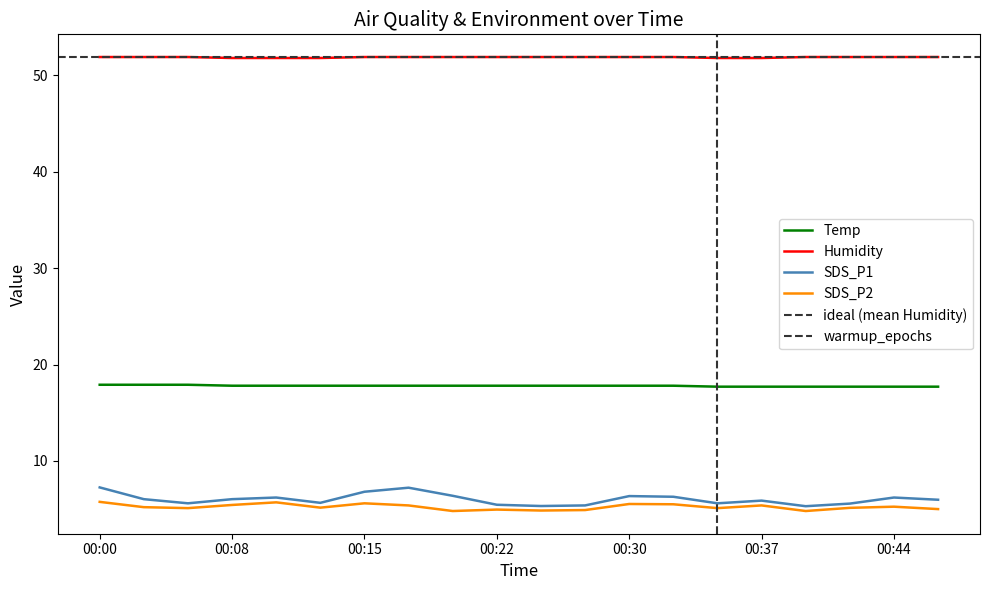

What is the difference between the highest and lowest values at 00:27?

47.0